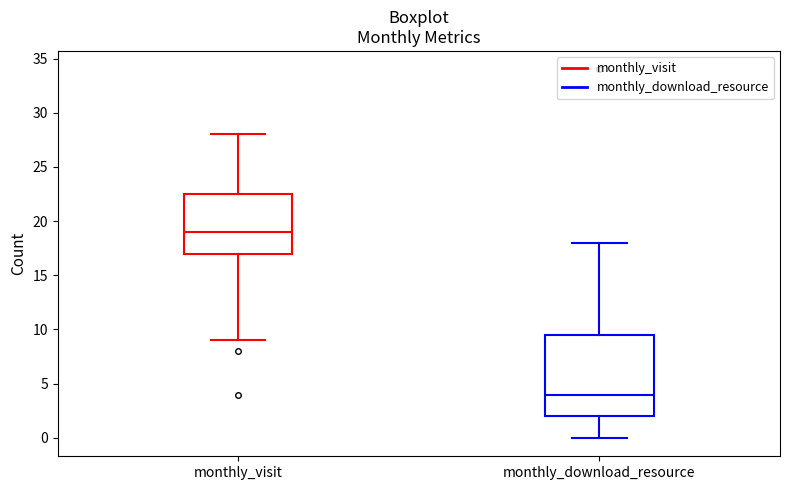

Which box is the tallest, from its lower edge to its upper edge?

monthly_download_resource